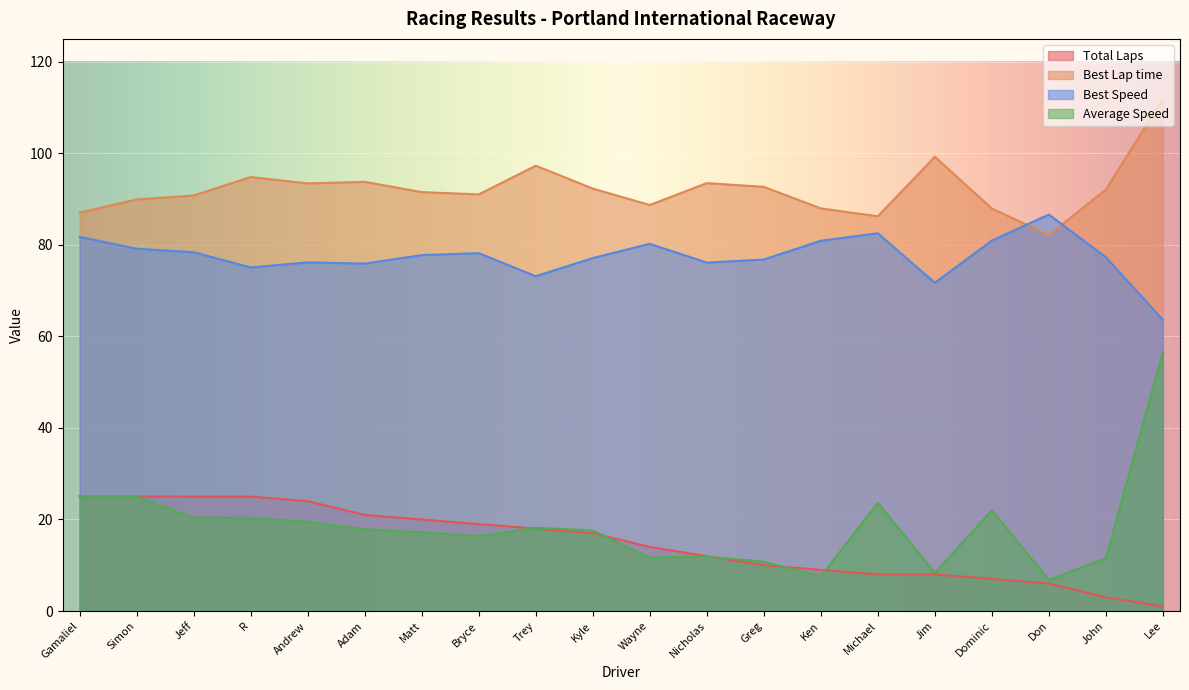

Which series has the largest range (max minus min)?

Average Speed